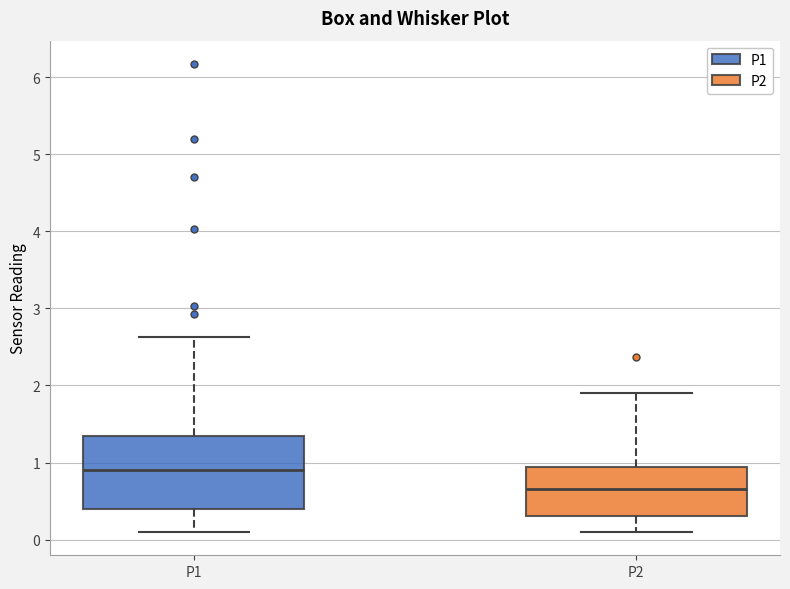

Where does the lower whisker of the box for P2 end on the y-axis? The values are not printed on the chart, so give them approximately, as read against the axis.

0.1